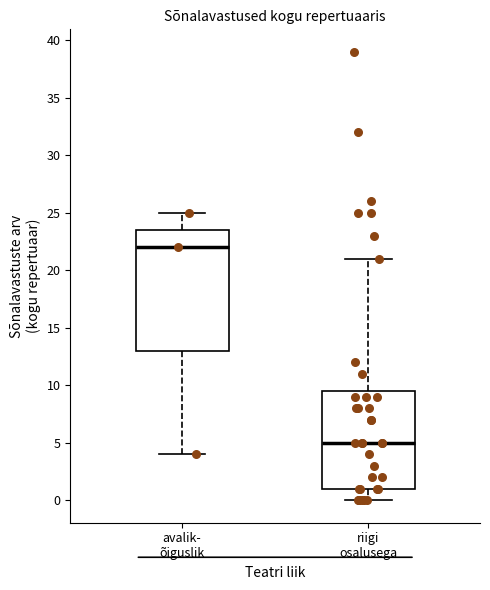

Where does the median line of the box for riigi osalusega sit on the y-axis? The values are not printed on the chart, so give them approximately, as read against the axis.

5.0